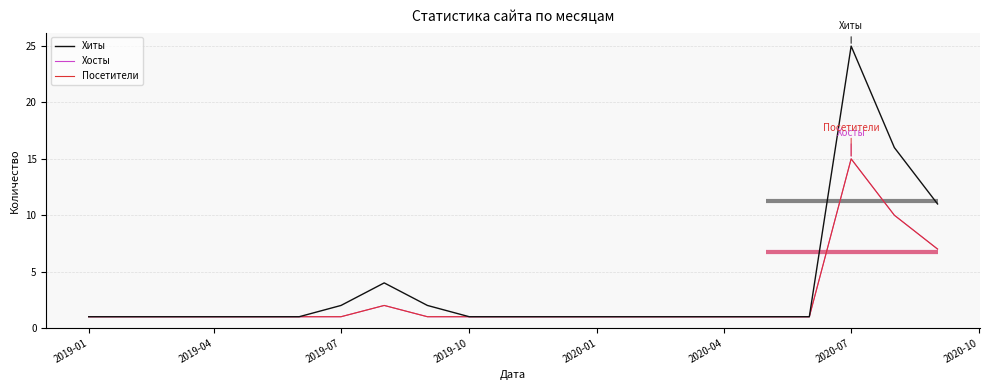

Which category has the lowest value across all series?

2019-01